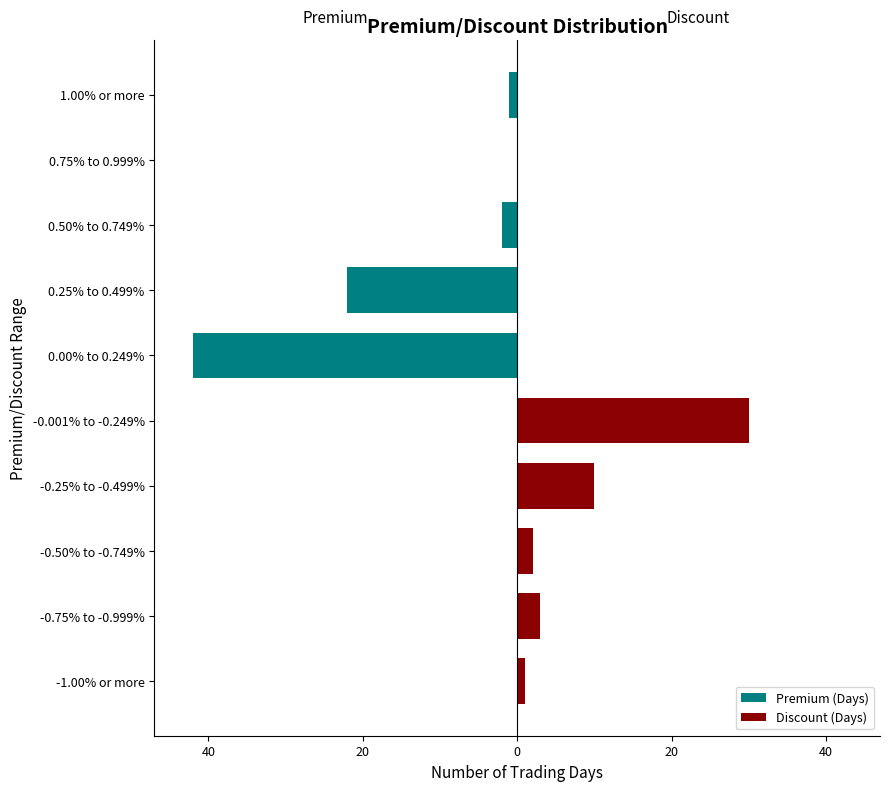

What is the minimum value shown in the chart?

-42